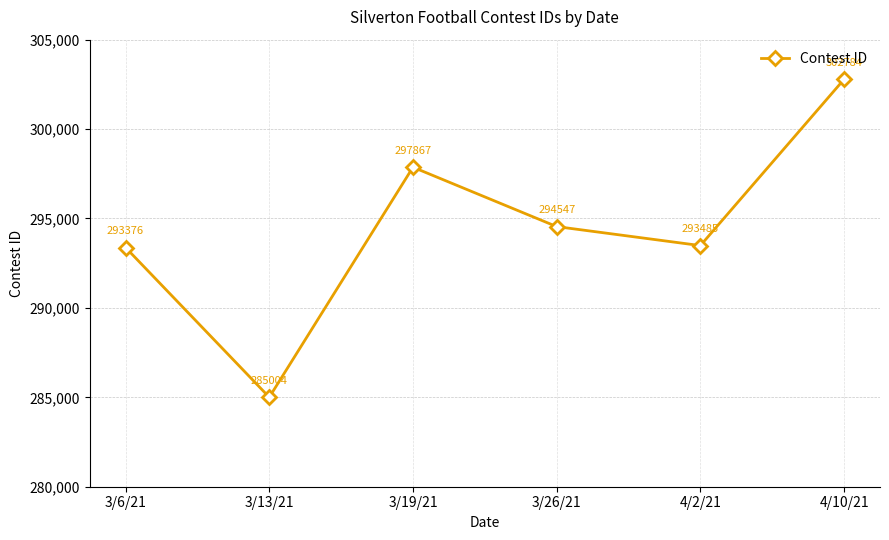

Approximately how many times larger is the value at 3/6/21 compared to 3/26/21?

1.0